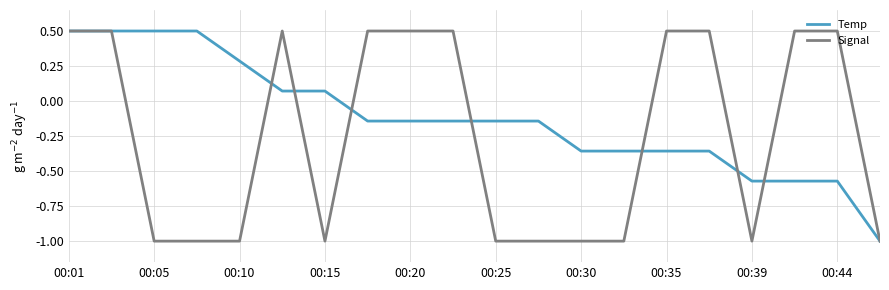

Rank the series by their average value, from lowest to highest.

Signal, Temp